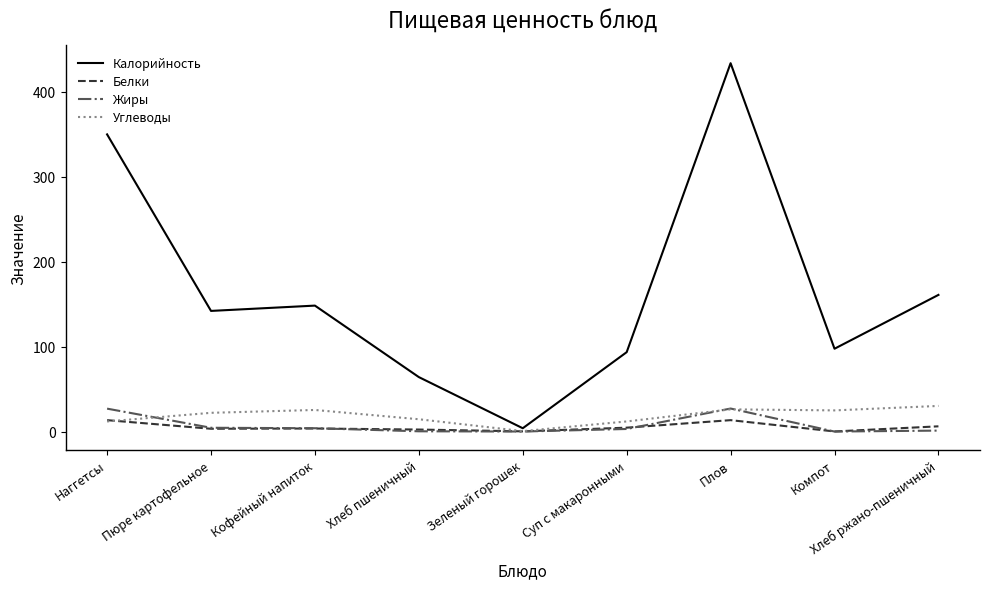

True or false: Углеводы has more than 2 interior local peaks.

False